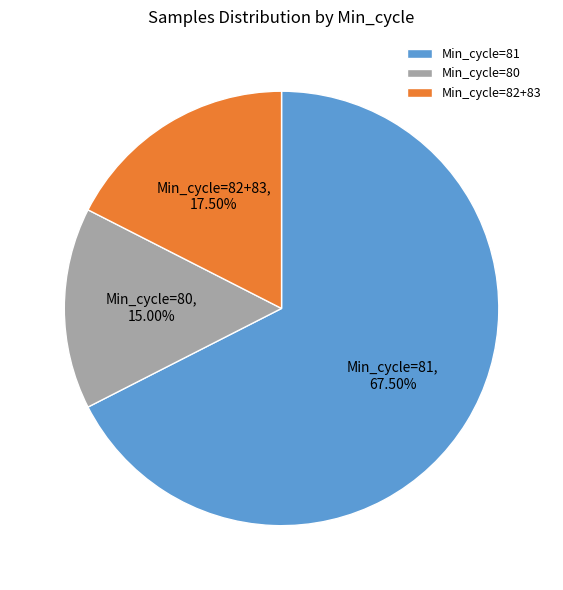

Does any single category account for the majority?

Yes